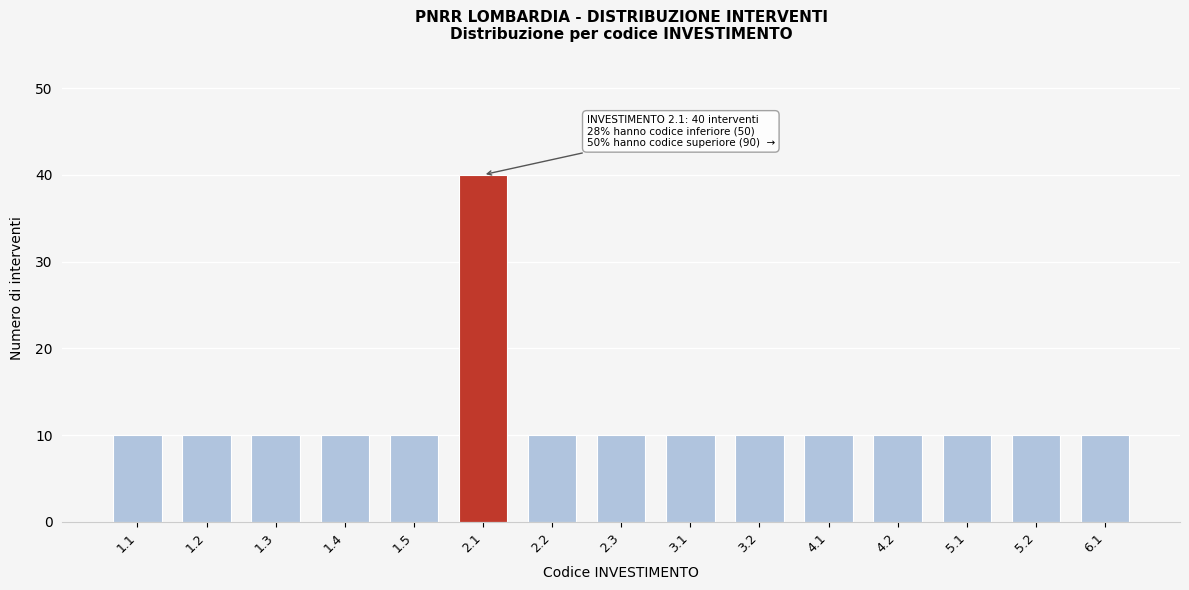

Reading right to left, list all the values displayed in this chart.

10	10	10	10	10	10	10	10	10	40	10	10	10	10	10